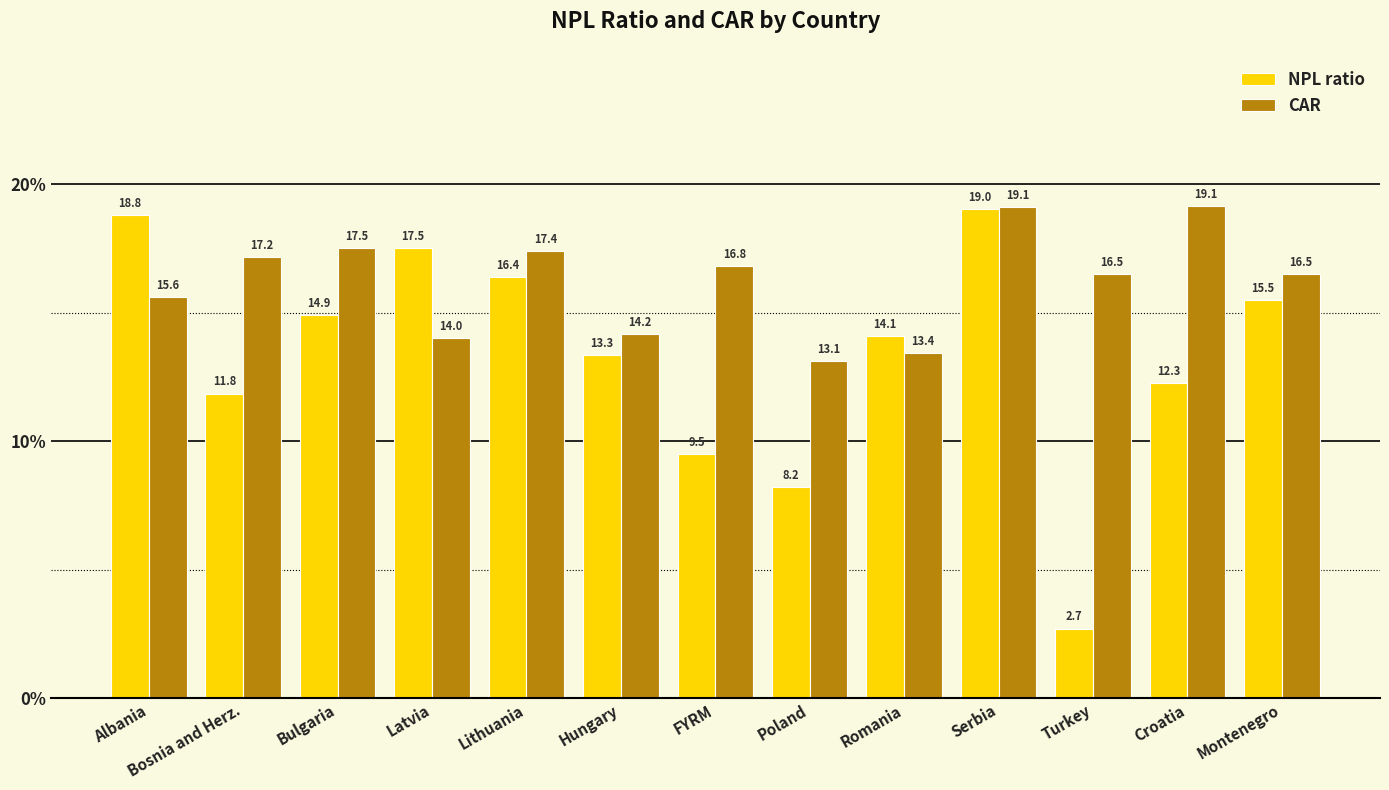

Which category has the lowest value in the CAR series?

Poland